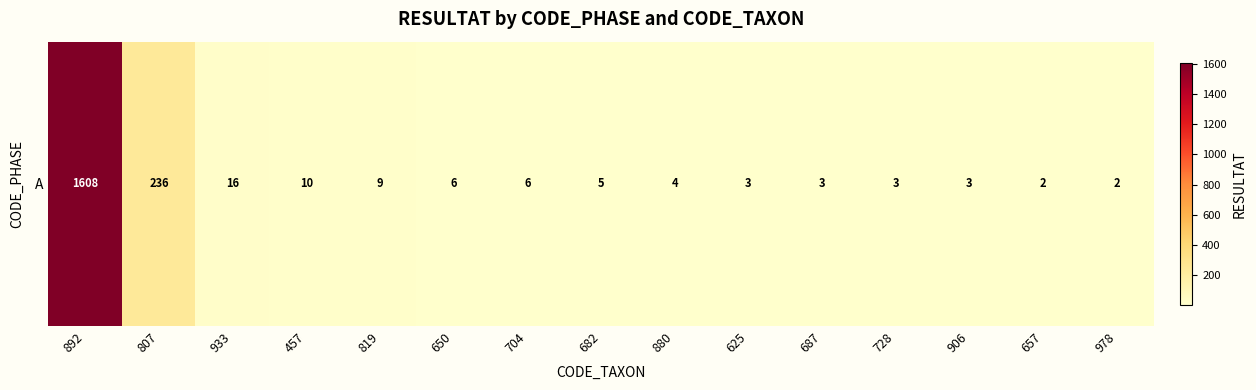

Reading right to left, extract all data points from this chart.

978=2	657=2	906=3	728=3	687=3	625=3	880=4	682=5	704=6	650=6	819=9	457=10	933=16	807=236	892=1608